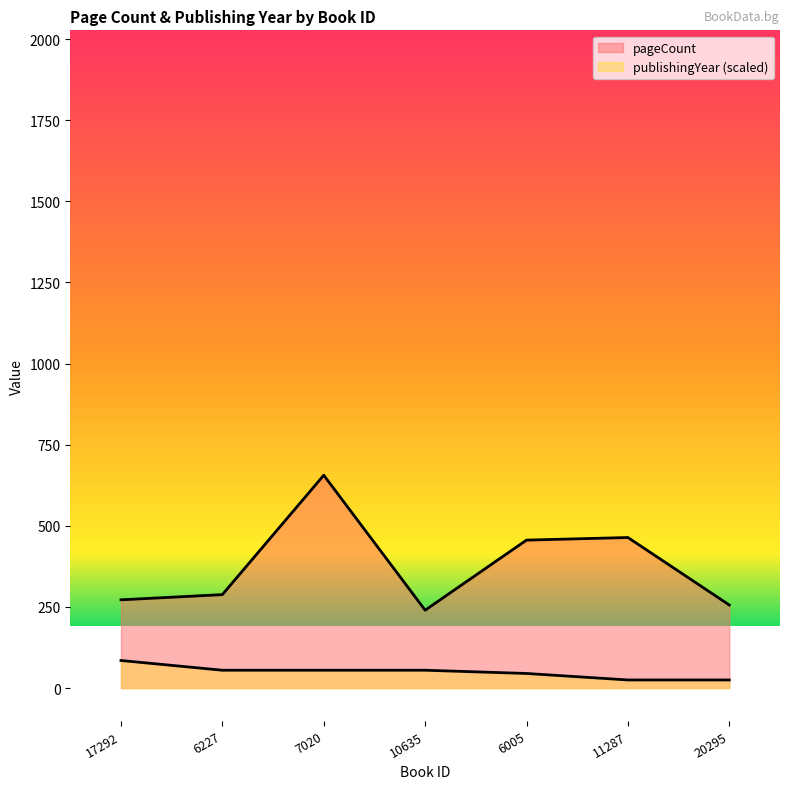

Is the value of pageCount at 11287 greater than the value of publishingYear at 7020?

Yes